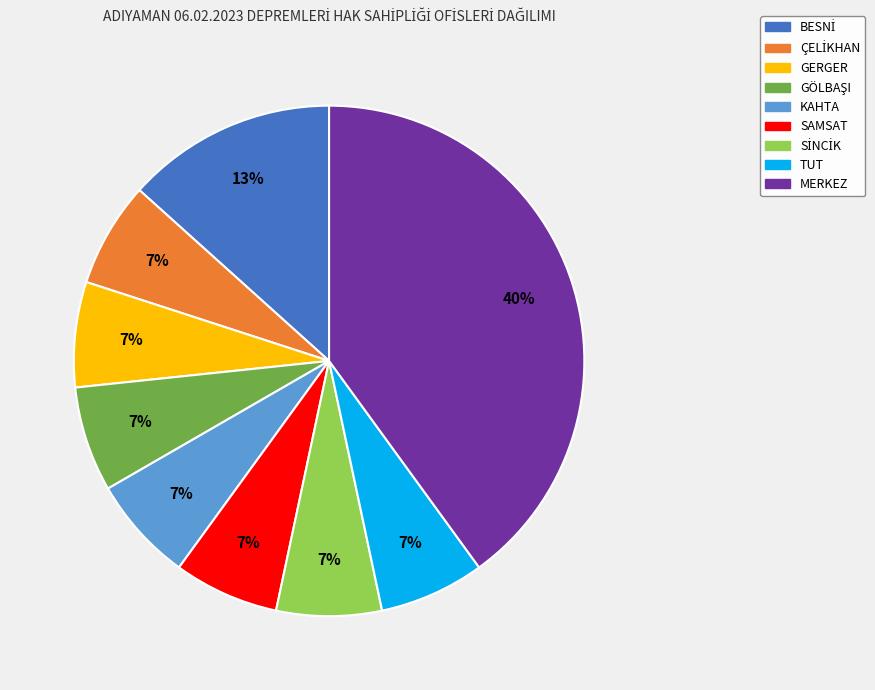

To the nearest percent, what is the average slice percentage?

11%